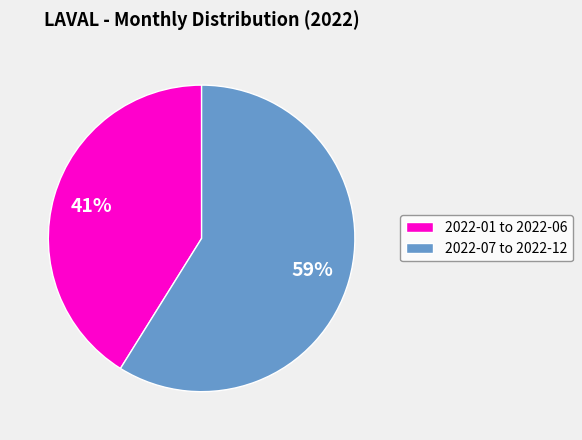

Approximately how many times larger is the value at 2022-01 to 2022-06 compared to 2022-07 to 2022-12?

0.7